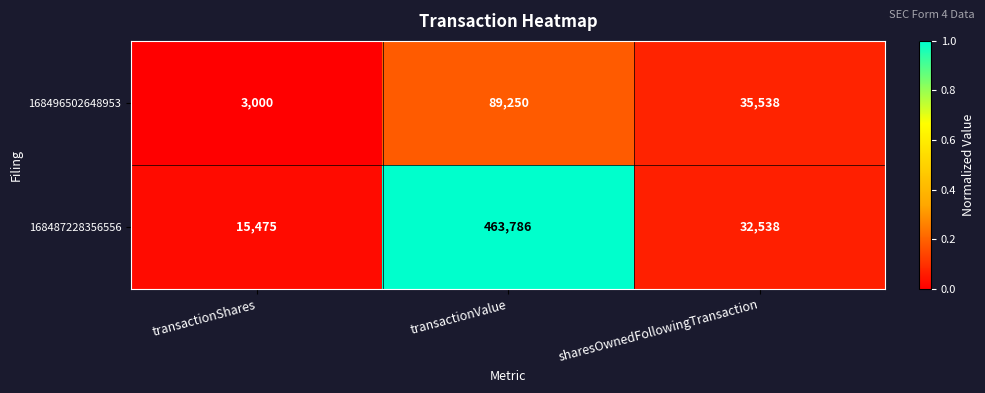

Which series changed the most between transactionShares and transactionValue?

168487228356556